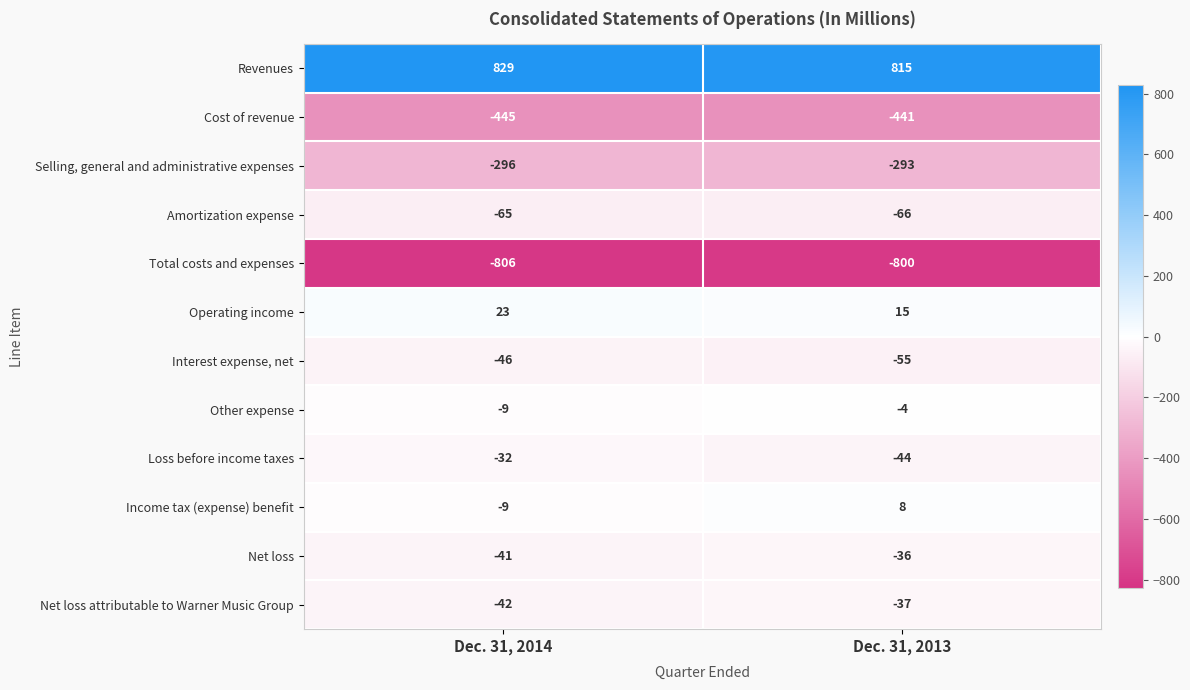

What is the spread (max minus min) of values at Dec. 31, 2014?

1635